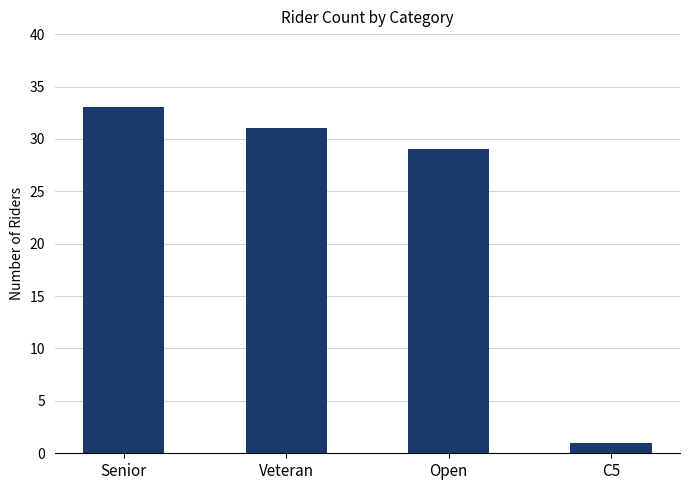

Reading left to right, what are all the values shown in this chart?

33	31	29	1